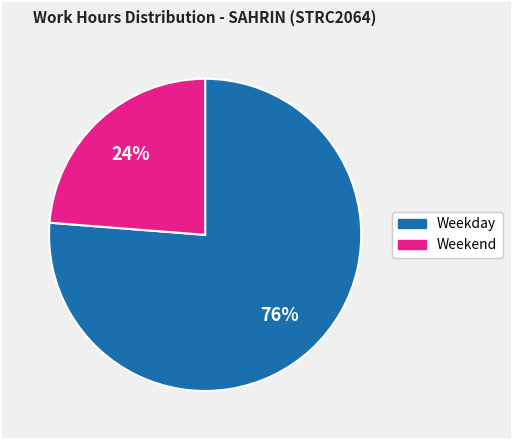

To the nearest percent, what is the difference between the largest and smallest slice percentages?

52%